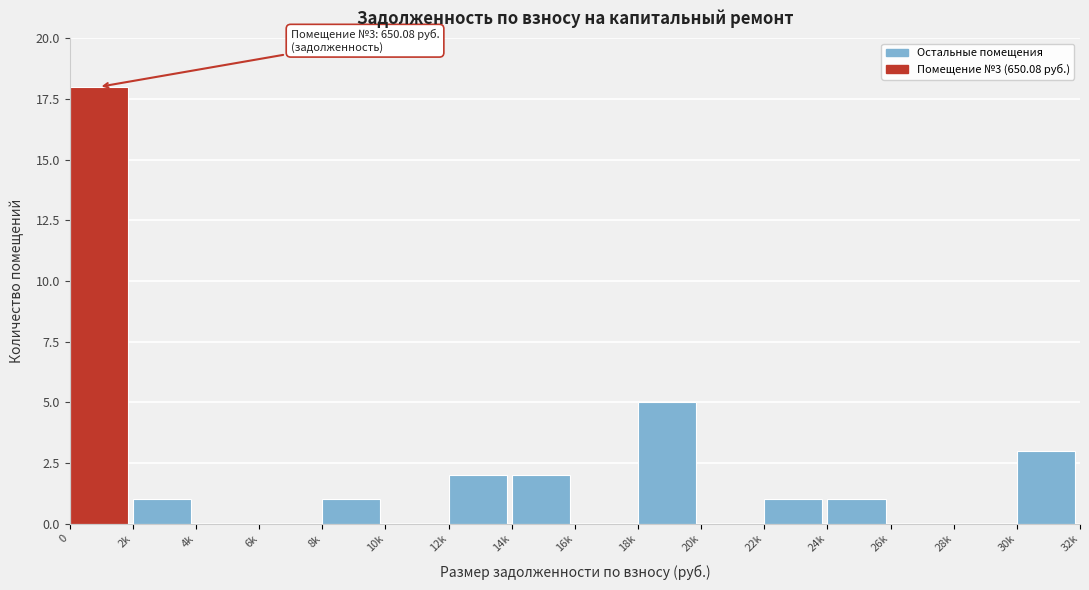

Reading left to right, extract all data points from this chart.

0=18	2k=1	4k=0	6k=0	8k=1	10k=0	12k=2	14k=2	16k=0	18k=5	20k=0	22k=1	24k=1	26k=0	28k=0	30k=3